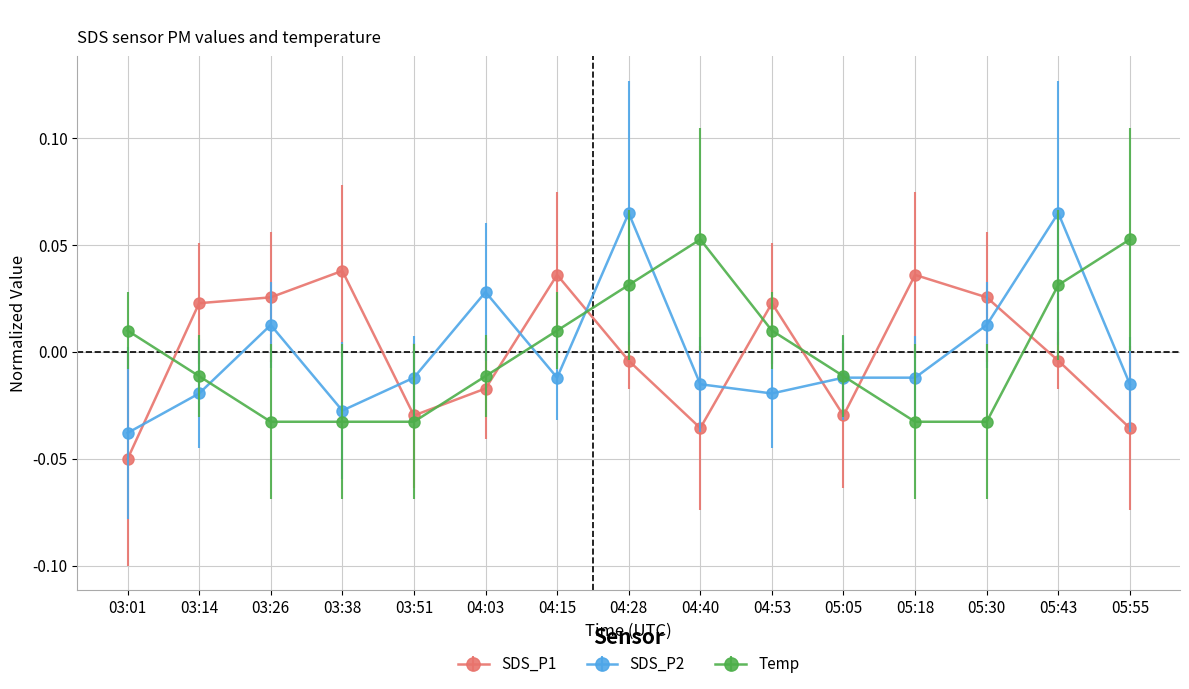

At how many categories does at least one series exceed 0?

13